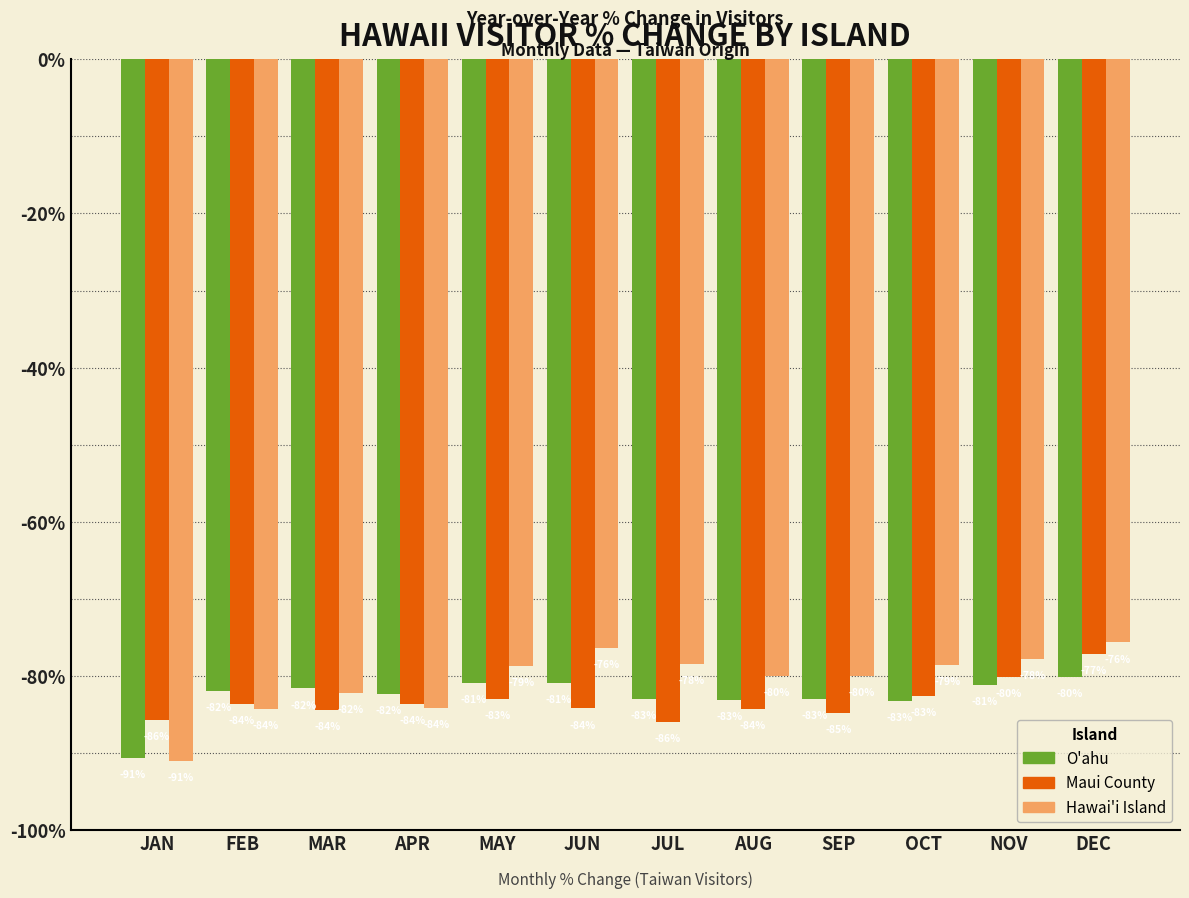

What is the maximum value shown in the chart?

-75.7